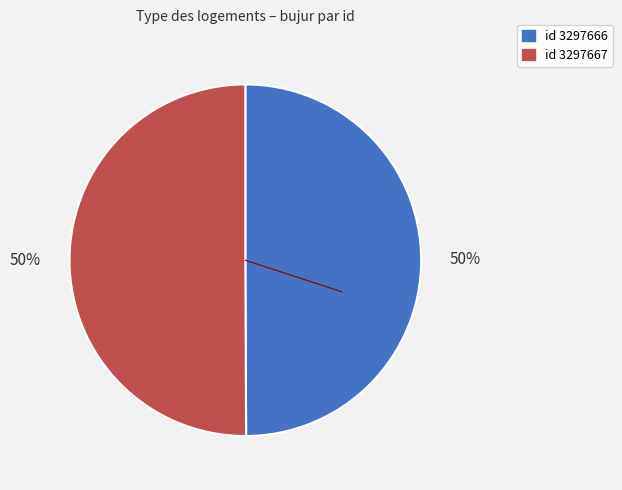

To the nearest percent, what is the average slice percentage?

50%